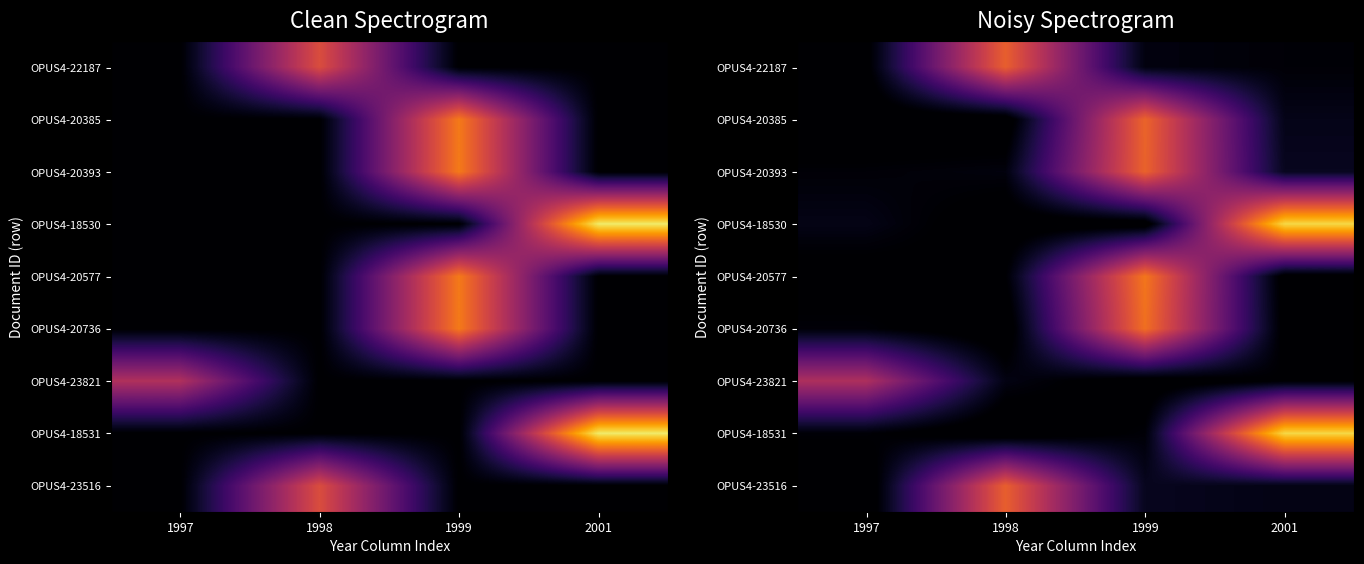

What is the spread (max minus min) of values at 1999?

6.3